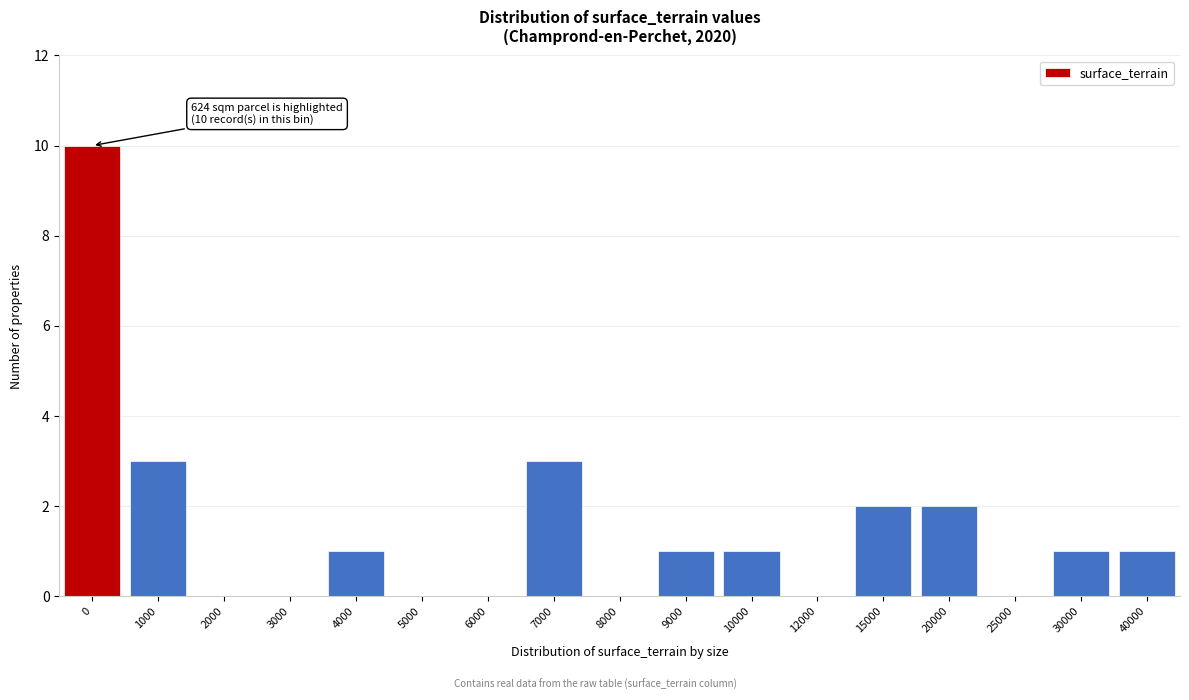

Reading left to right, list all the values displayed in this chart.

0=10	1000=3	2000=0	3000=0	4000=1	5000=0	6000=0	7000=3	8000=0	9000=1	10000=1	12000=0	15000=2	20000=2	25000=0	30000=1	40000=1